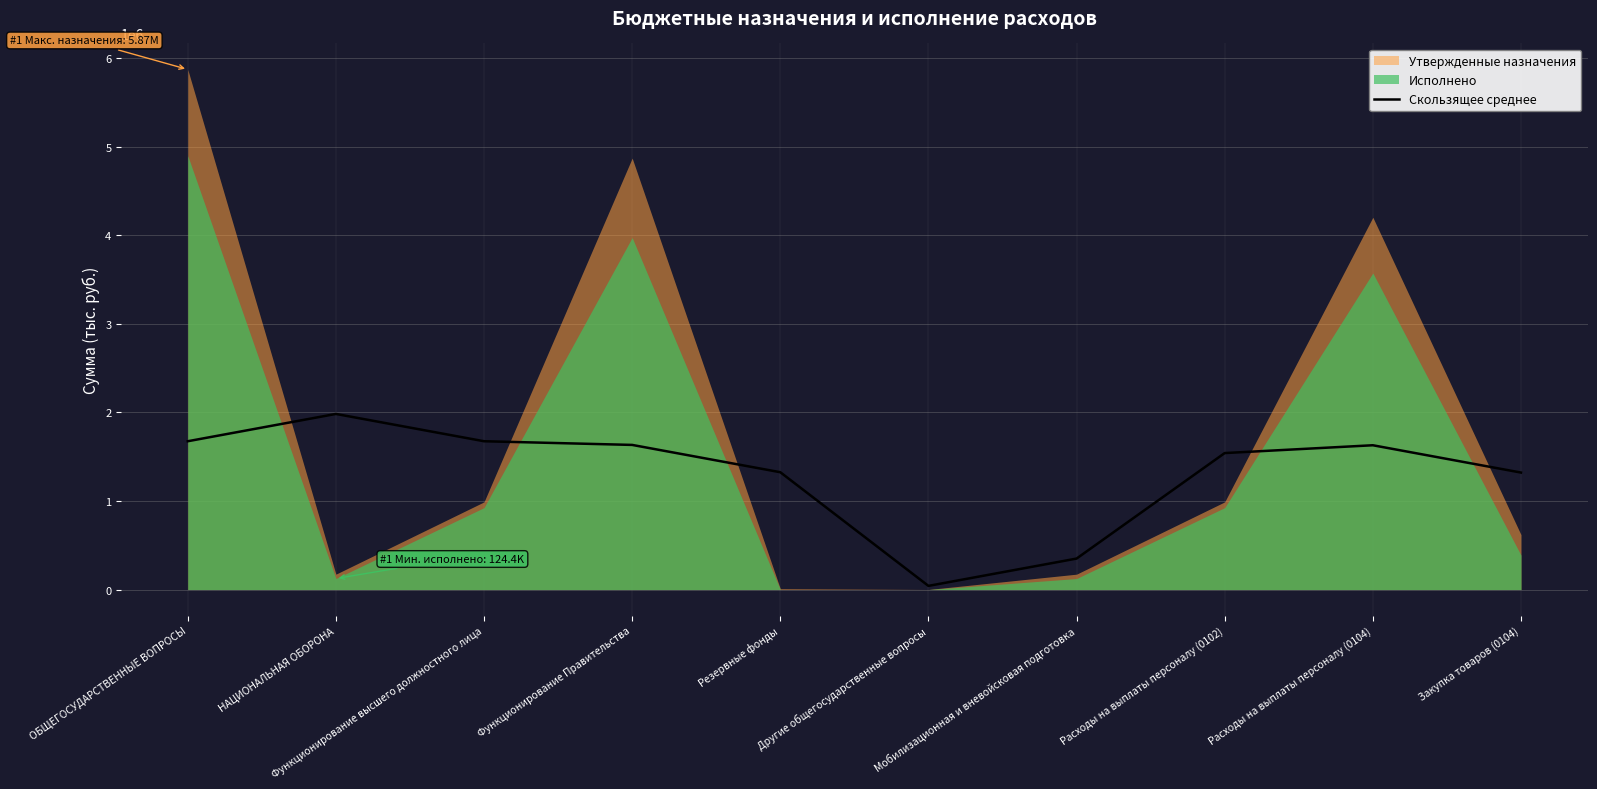

What is the difference between the maximum and minimum values?

1940533.2